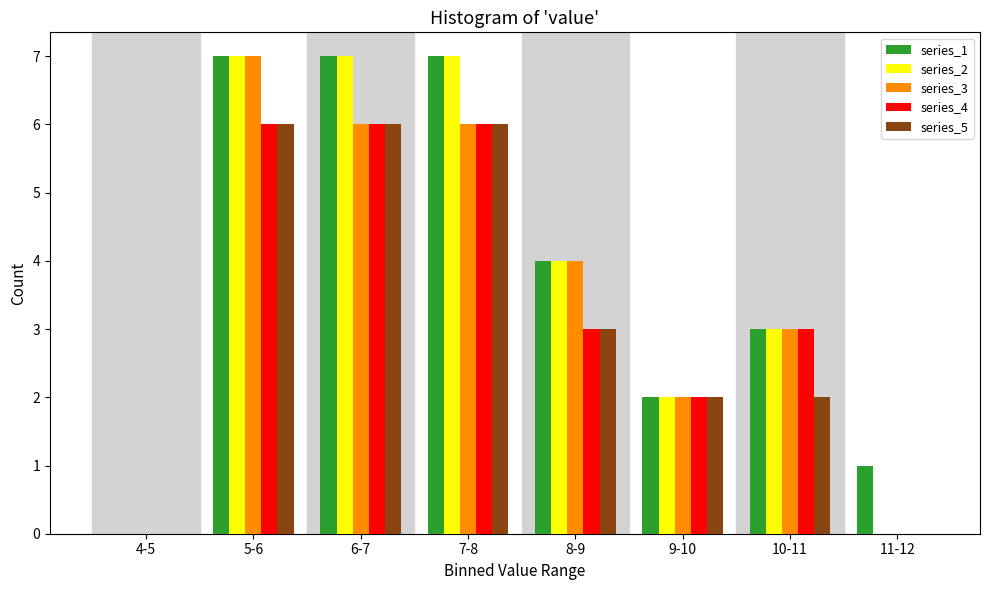

What is the maximum value for series_5?

6